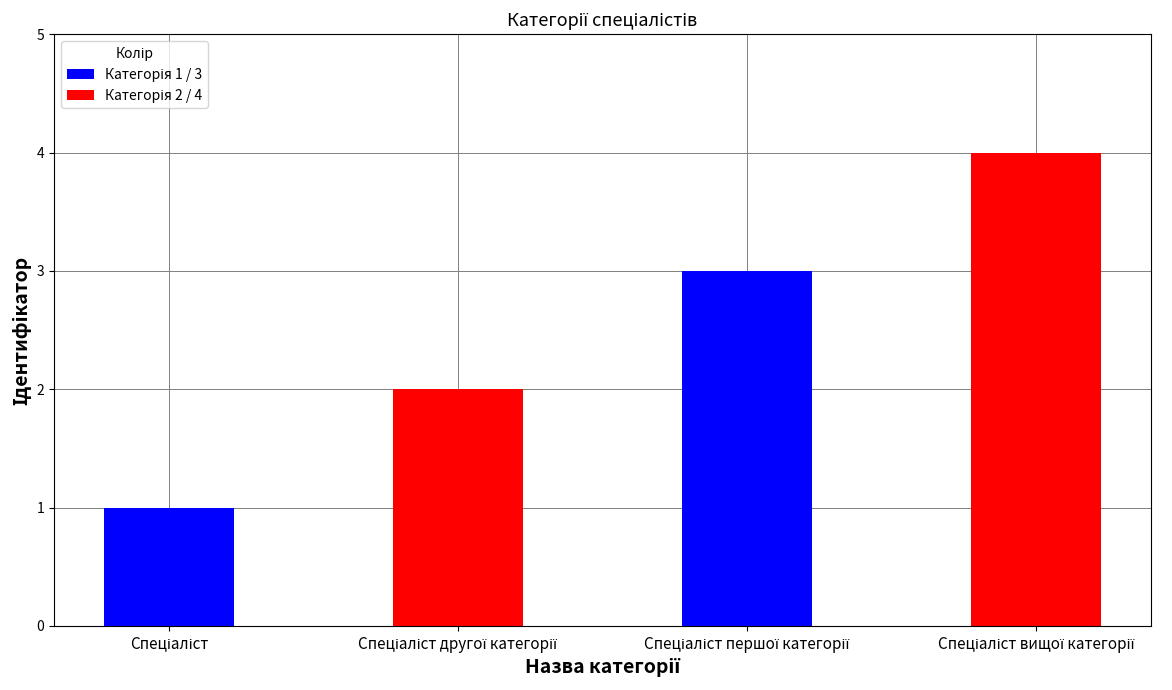

What is the sum of all values?

10